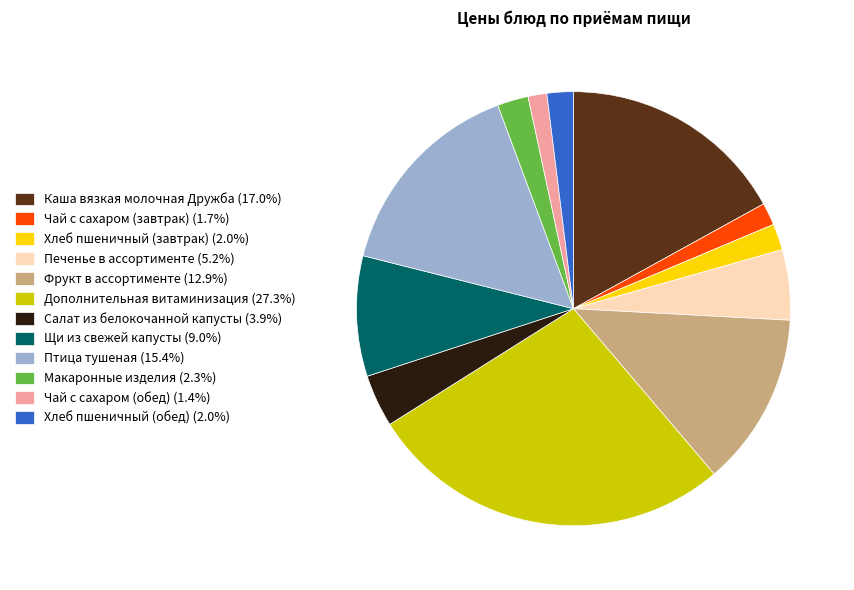

Is there a majority slice in this chart?

No